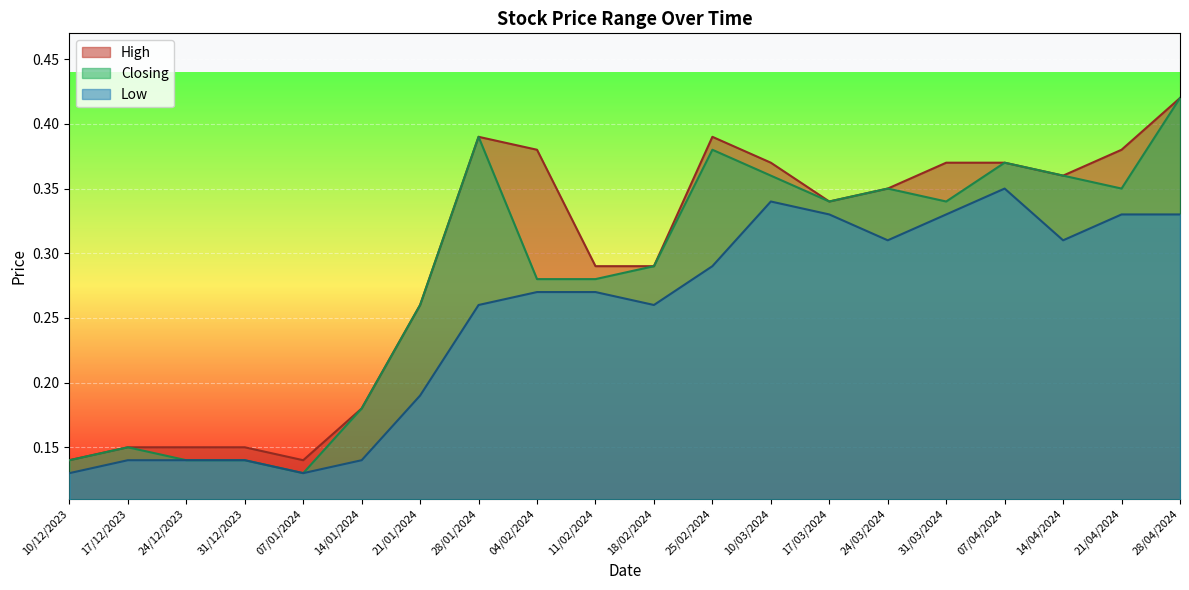

Rank the categories by Closing value from highest to lowest.

28/04/2024, 28/01/2024, 25/02/2024, 07/04/2024, 10/03/2024, 14/04/2024, 24/03/2024, 21/04/2024, 17/03/2024, 31/03/2024, 18/02/2024, 04/02/2024, 11/02/2024, 21/01/2024, 14/01/2024, 17/12/2023, 10/12/2023, 24/12/2023, 31/12/2023, 07/01/2024